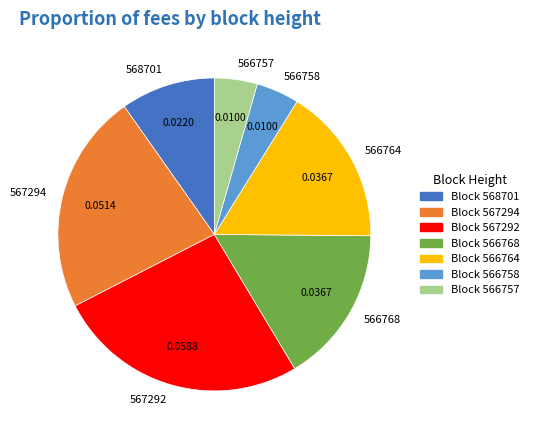

Does any single category account for the majority?

No